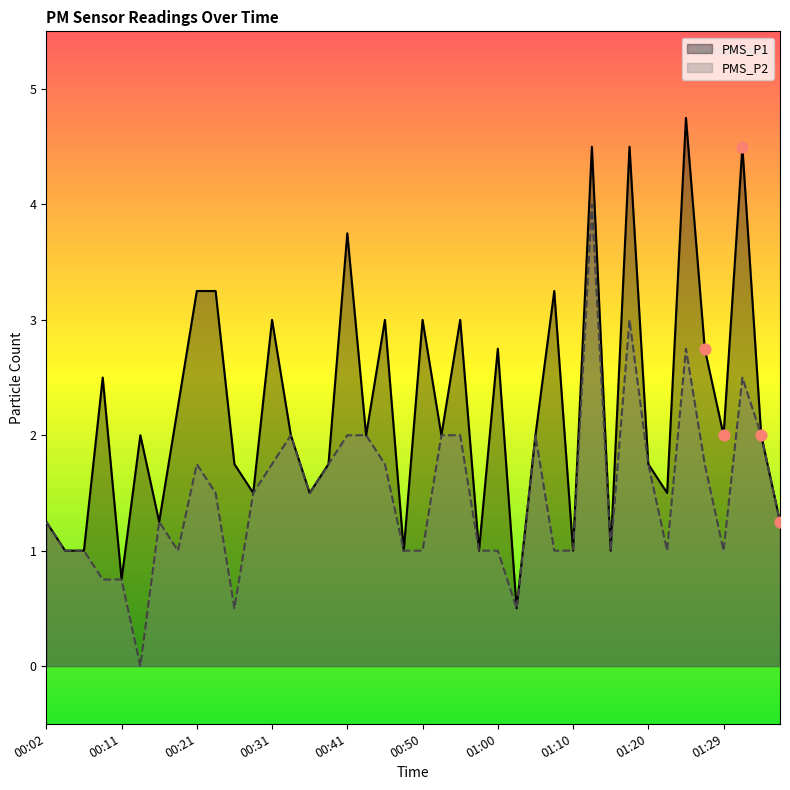

Which series contains the highest Y value?

PMS_P1